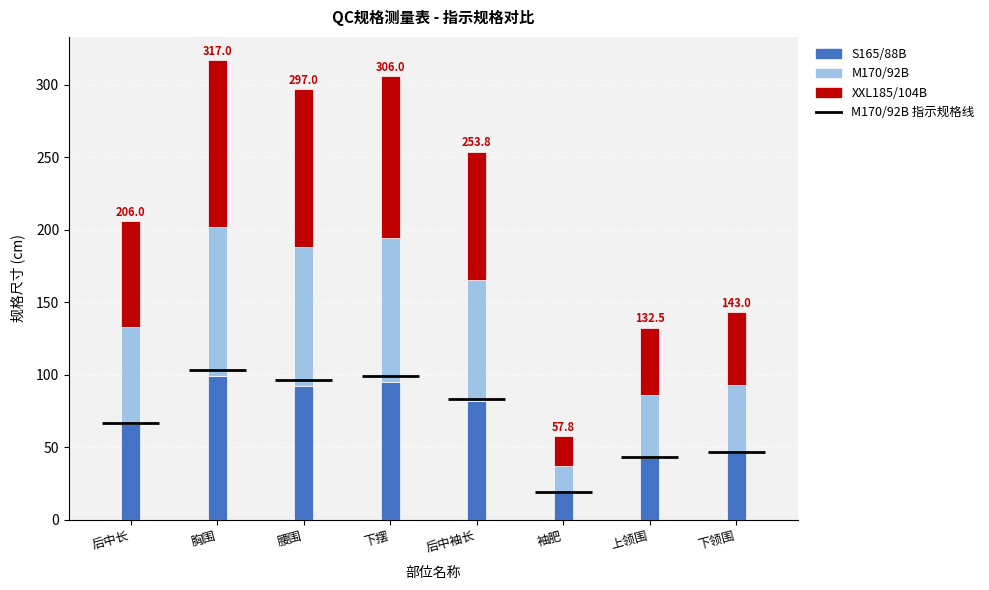

Between 腰围 and 胸围, which is larger?

胸围